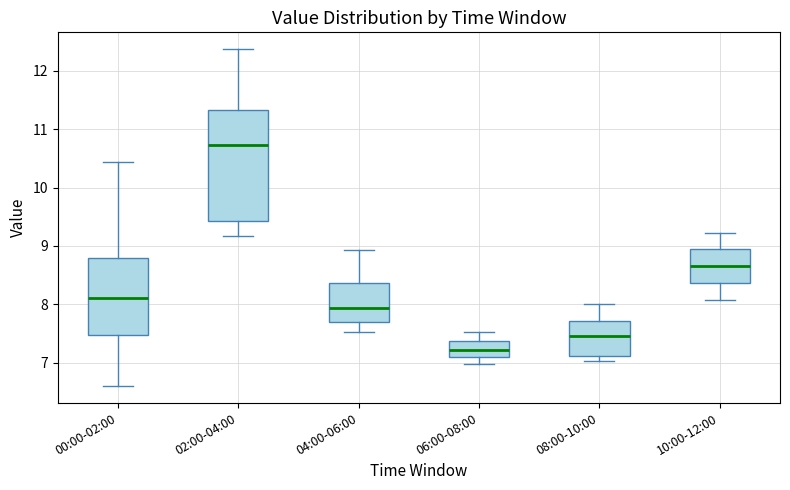

Which box has the lowest median line?

06:00-08:00